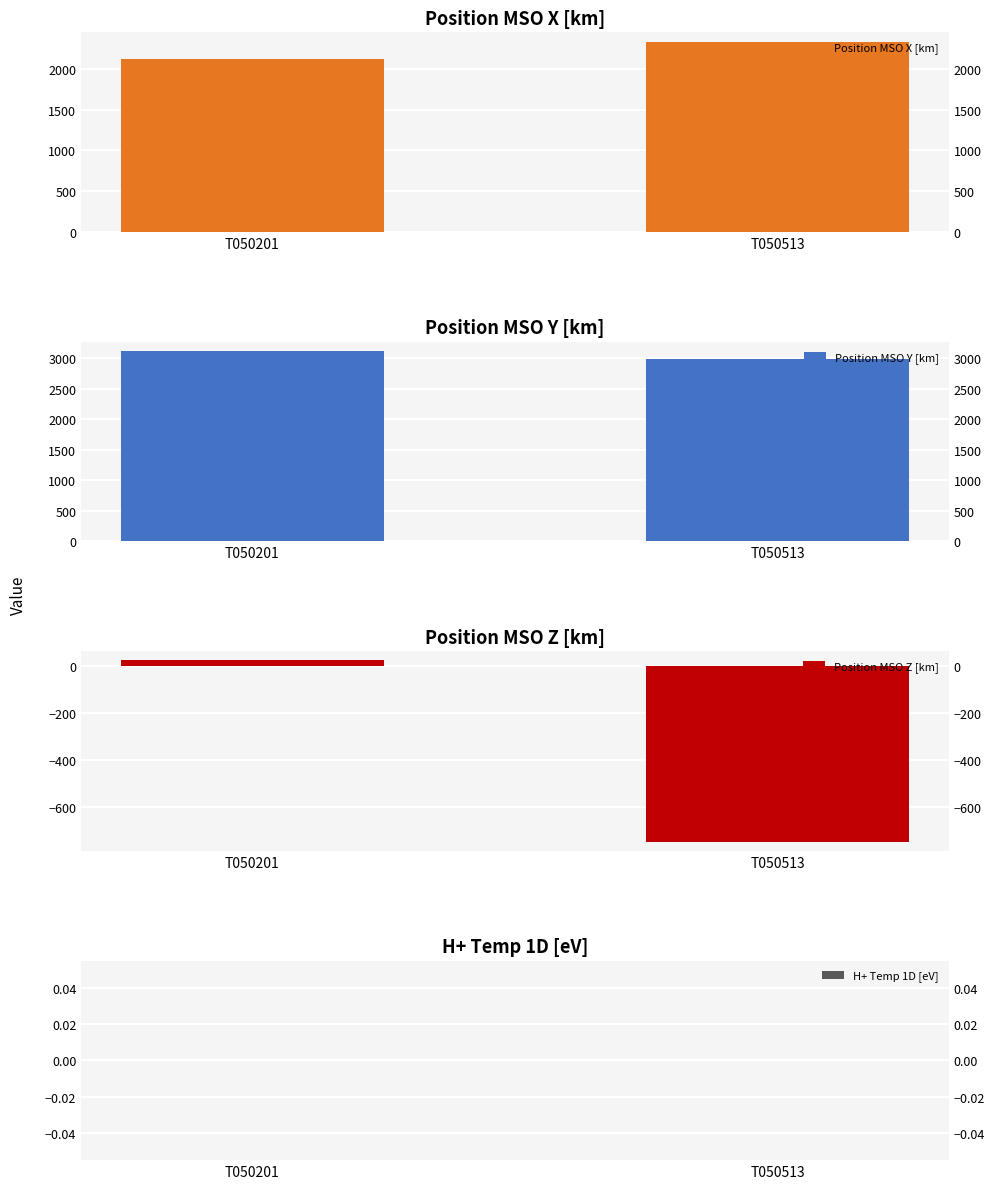

How many bars are there in total?

8